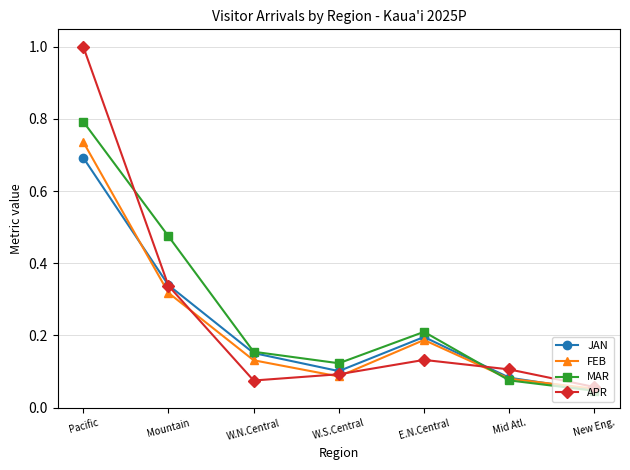

Where is the first local minimum for FEB?

W.S.Central